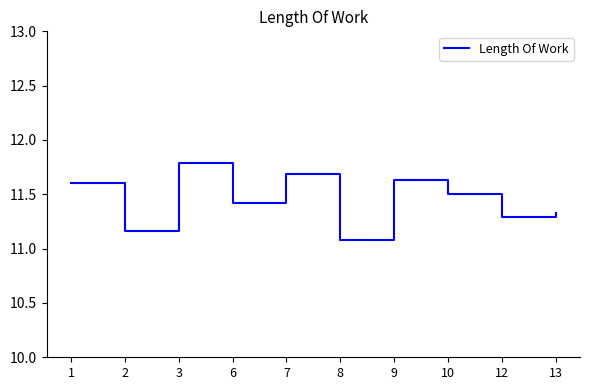

How many lines are shown in the chart?

1